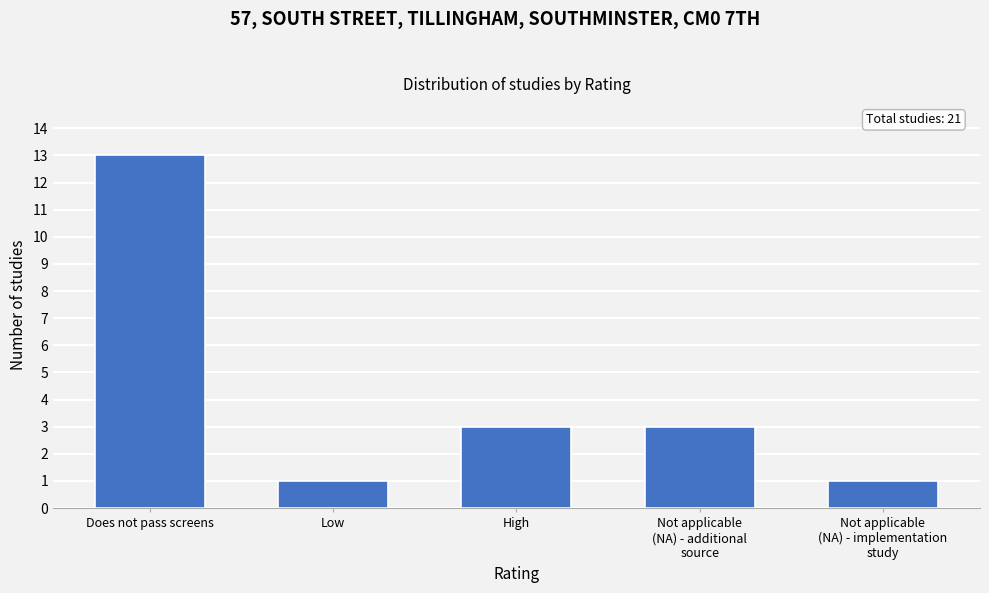

Reading right to left, extract all data points from this chart.

1	3	3	1	13